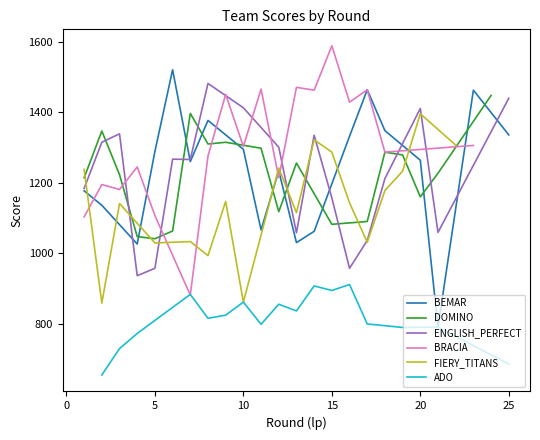

How many interior local peaks does the ADO series have?

8